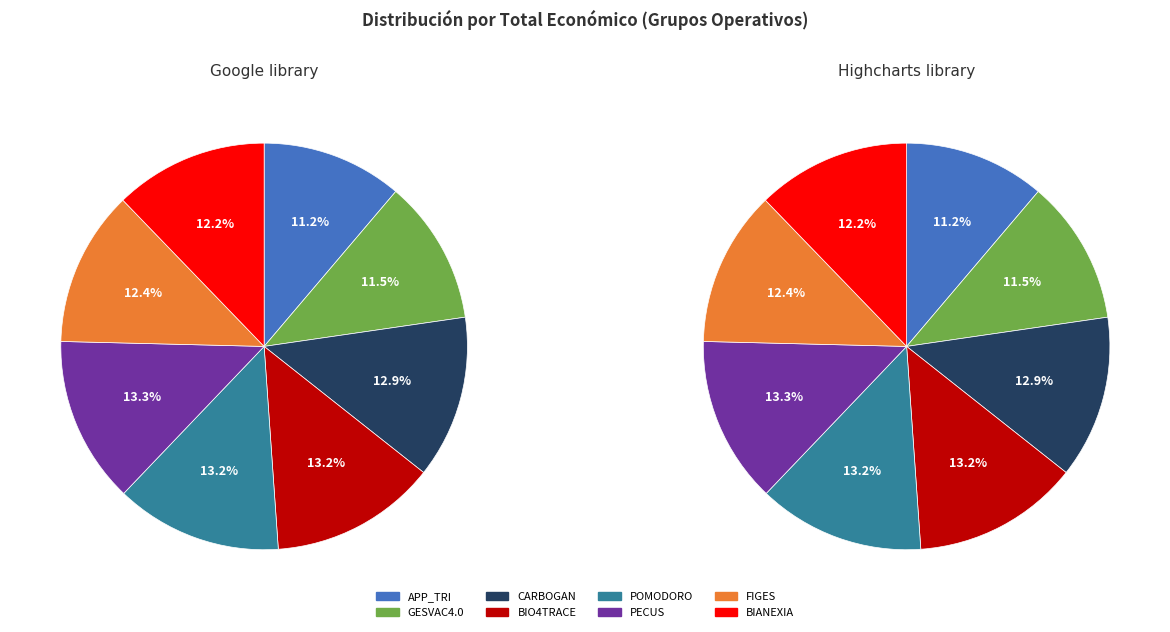

How many segments does this pie chart have?

8